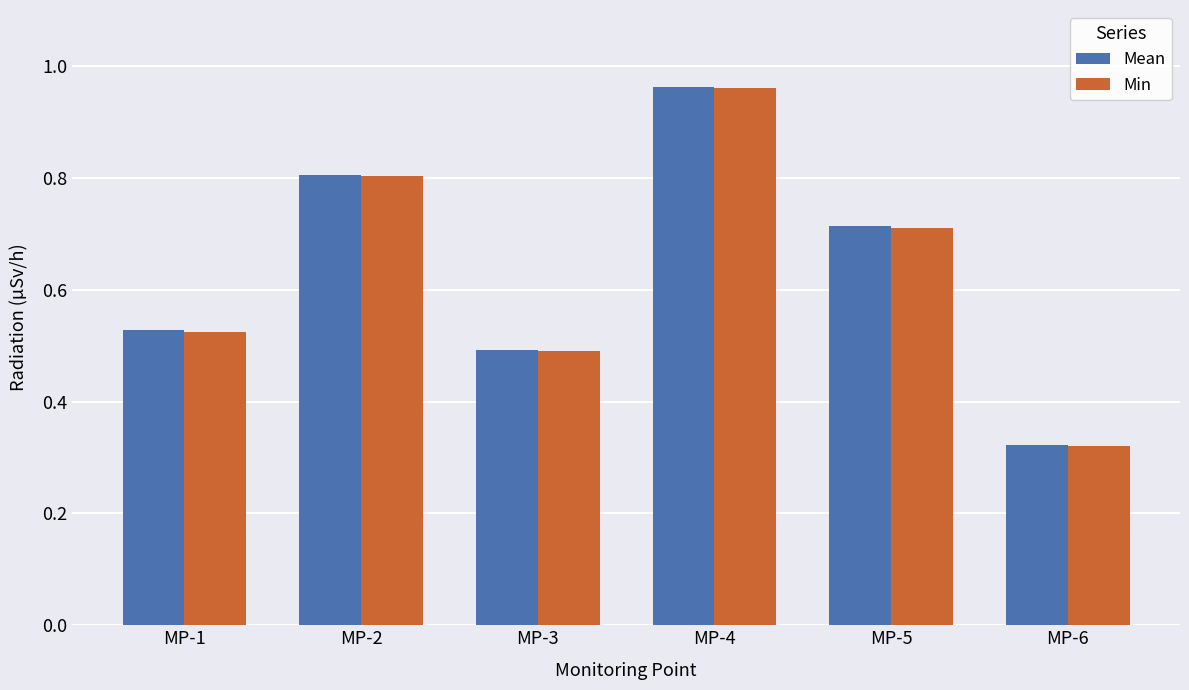

List the labels in order of Min value, largest first.

MP-4, MP-2, MP-5, MP-1, MP-3, MP-6